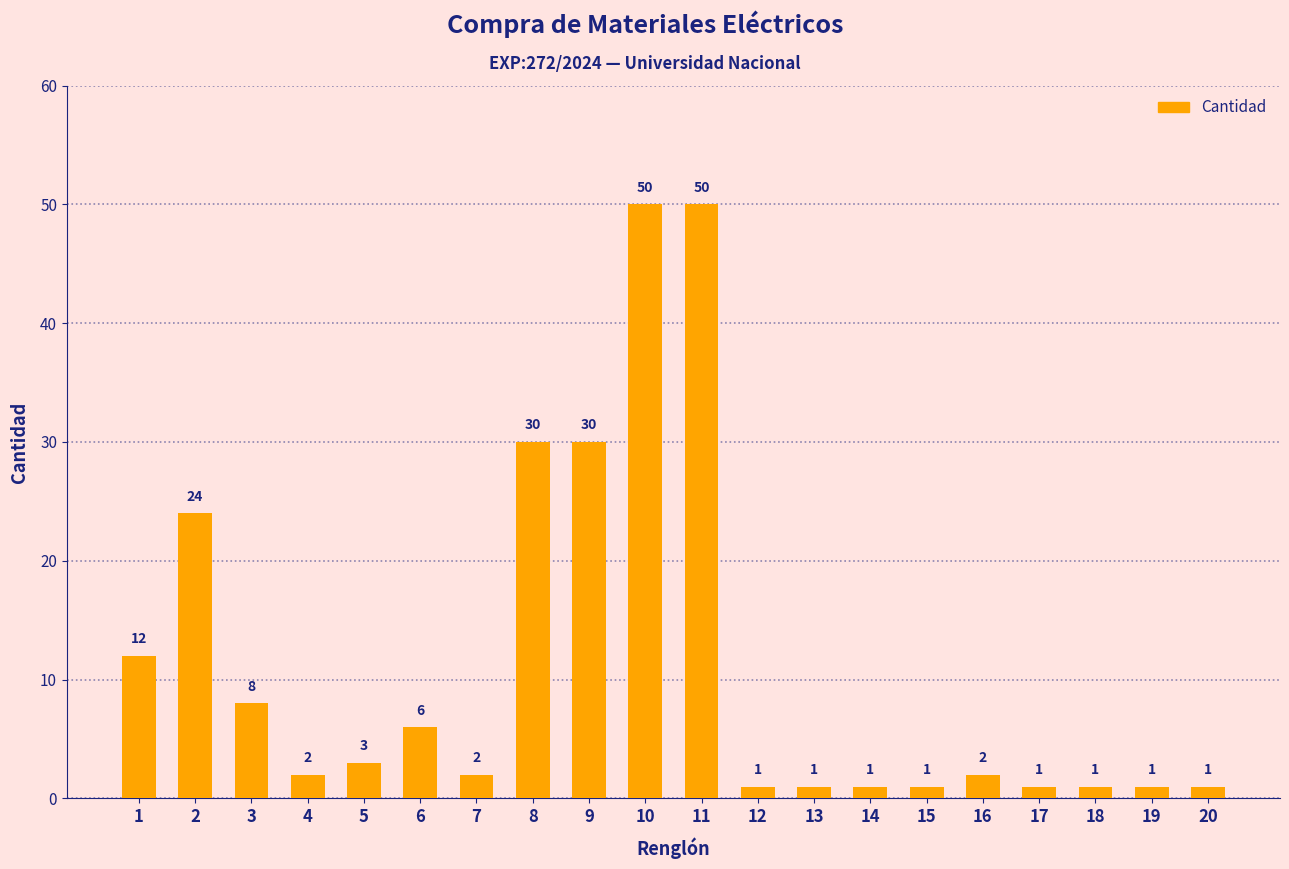

Where does the data first go above 2?

1